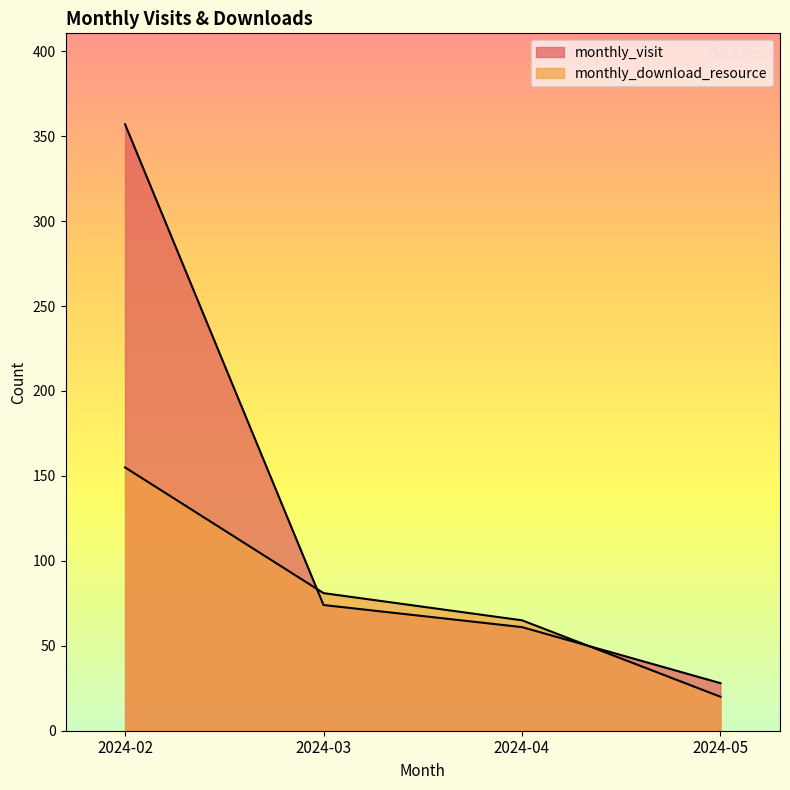

What is the average value of the monthly_download_resource series?

80